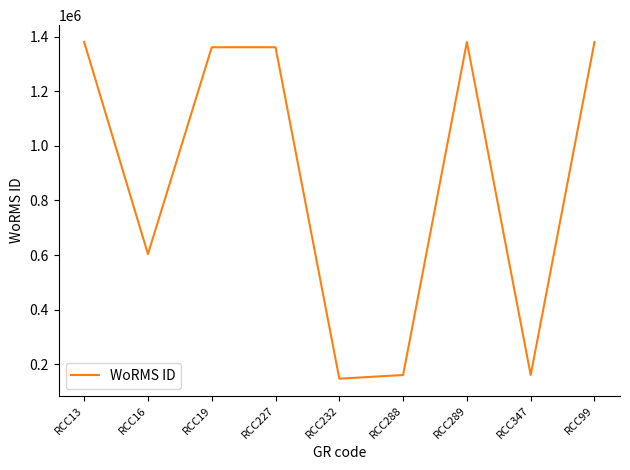

Where is the data nearest to the value 763698?

RCC16